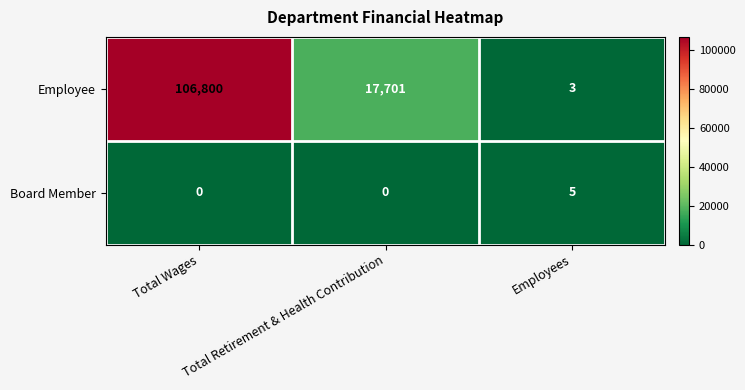

What is the total value across all series at Total Retirement & Health Contribution?

17701